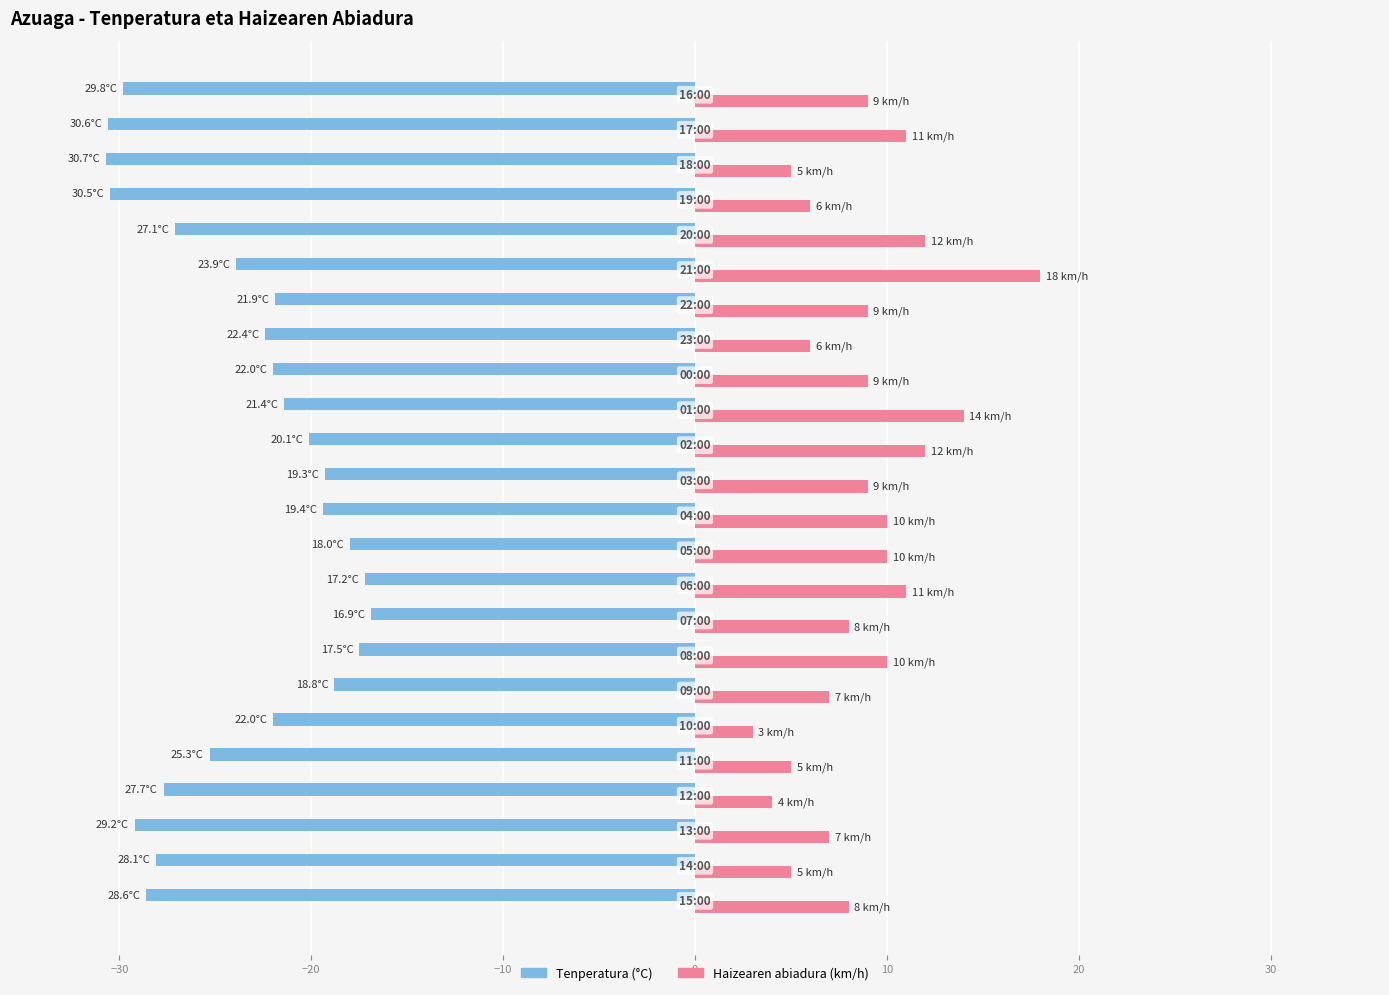

What is the smallest value displayed?

-30.7